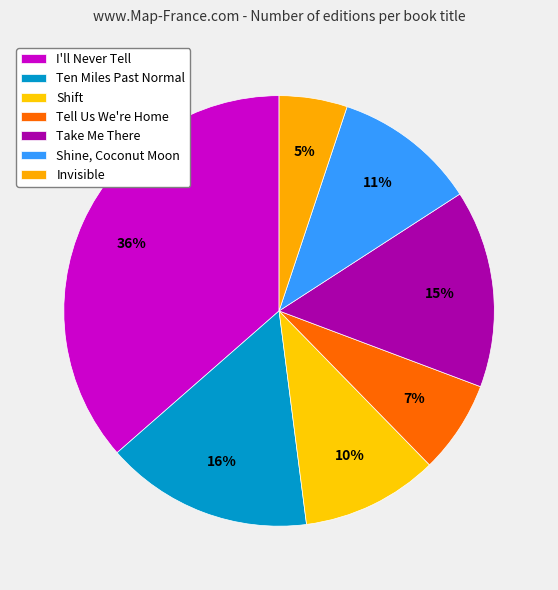

How many segments does this pie chart have?

7